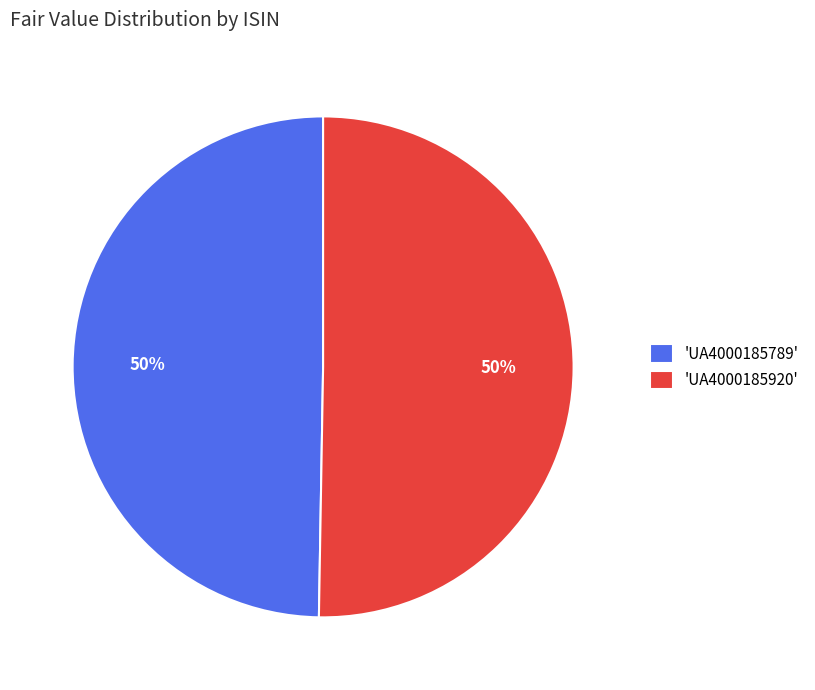

The 'UA4000185789' slice represents 43% of the pie. True or false?

False